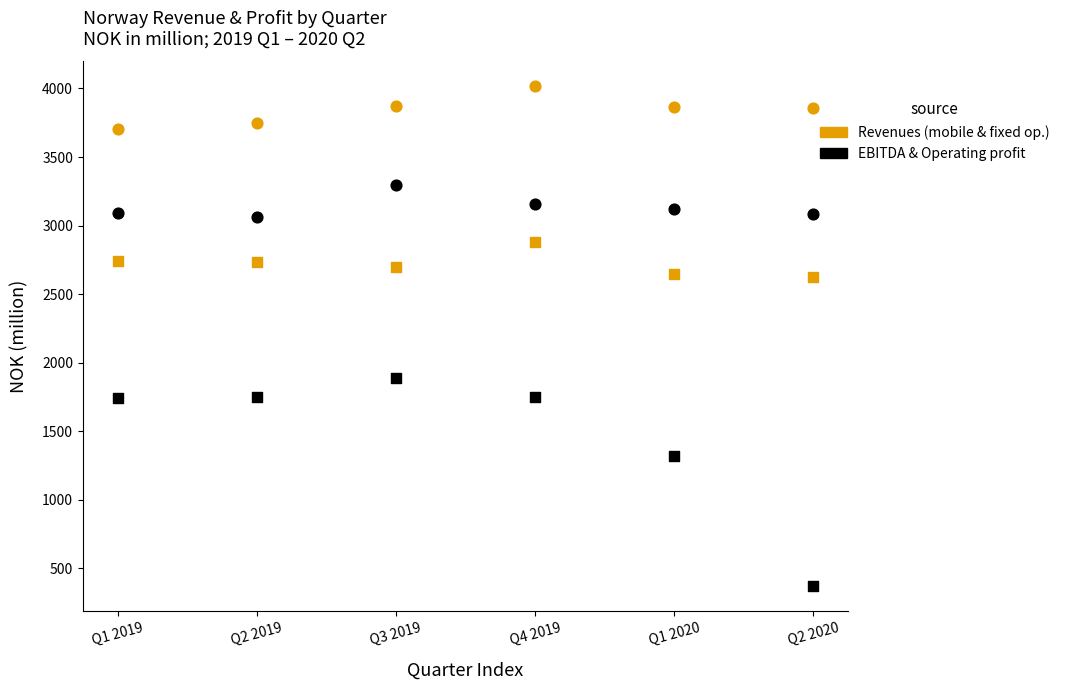

Count the number of points in this scatter plot.

24